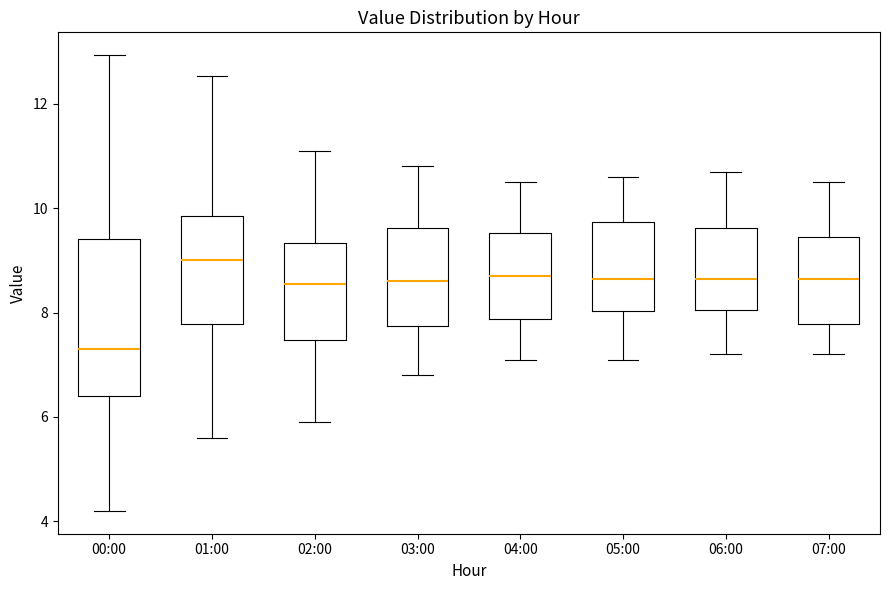

Reading left to right, transcribe this box plot: for each box, give where its median line is, the range the box spans, and where its two whiskers end, as read against the y-axis. The values are not printed on the chart, so give them approximately, as read against the axis.

00:00: median 7.4, box 6.4 to 9.4, whiskers 4.2 to 13.0
01:00: median 9.0, box 7.8 to 9.8, whiskers 5.6 to 12.6
02:00: median 8.6, box 7.4 to 9.4, whiskers 6.0 to 11.2
03:00: median 8.6, box 7.8 to 9.6, whiskers 6.8 to 10.8
04:00: median 8.8, box 7.8 to 9.6, whiskers 7.2 to 10.6
05:00: median 8.6, box 8.0 to 9.8, whiskers 7.2 to 10.6
06:00: median 8.6, box 8.0 to 9.6, whiskers 7.2 to 10.8
07:00: median 8.6, box 7.8 to 9.4, whiskers 7.2 to 10.6